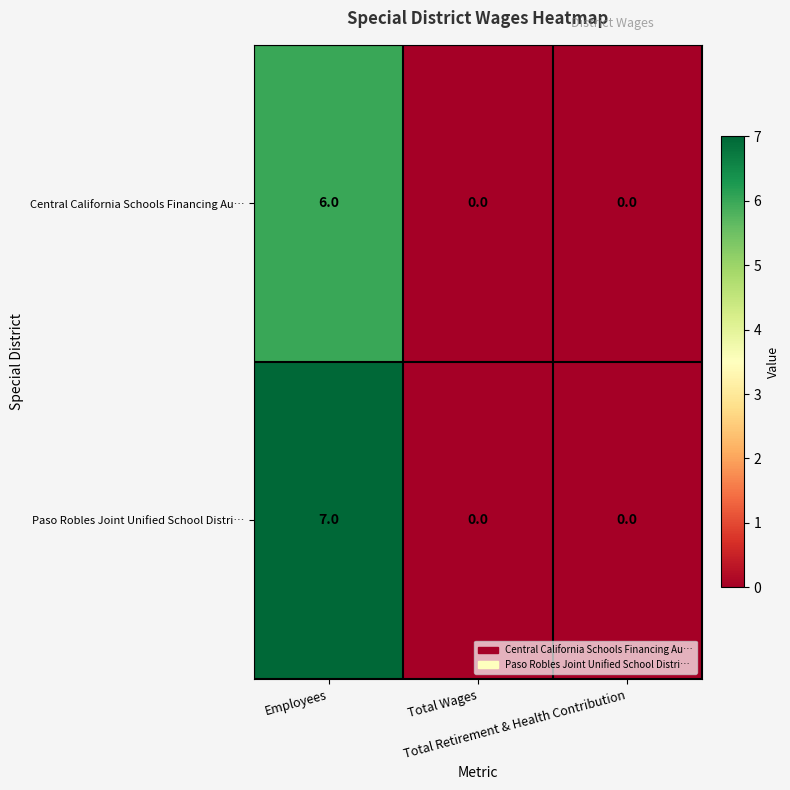

How many Paso Robles Joint Unified School Distri… values are between 0 and 7?

3